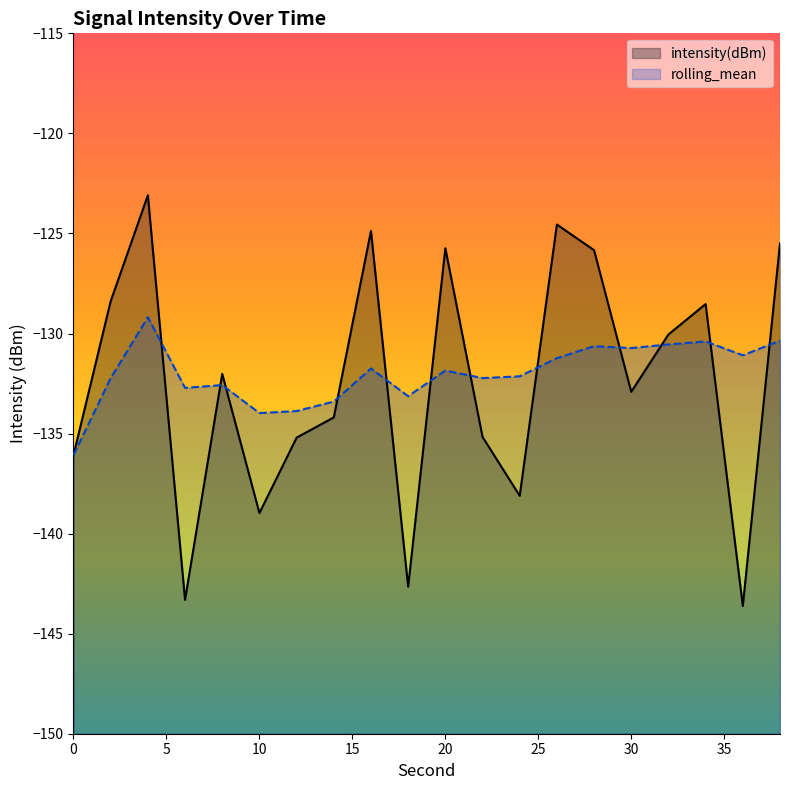

What is the minimum value for rolling_mean?

-136.1